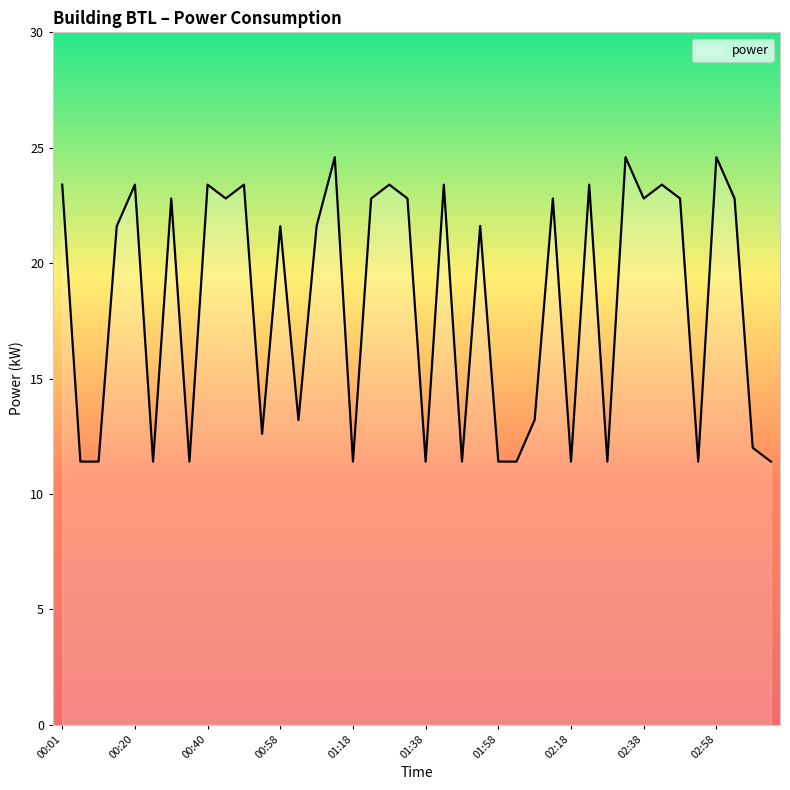

What is the minimum value shown in the chart?

11.4